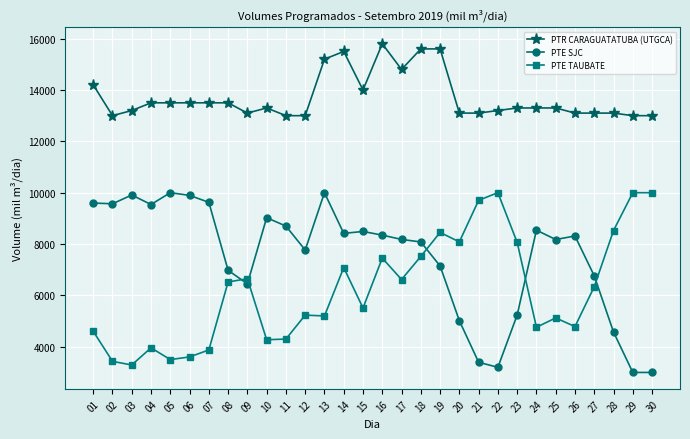

What is the maximum value shown in the chart?

15800.0